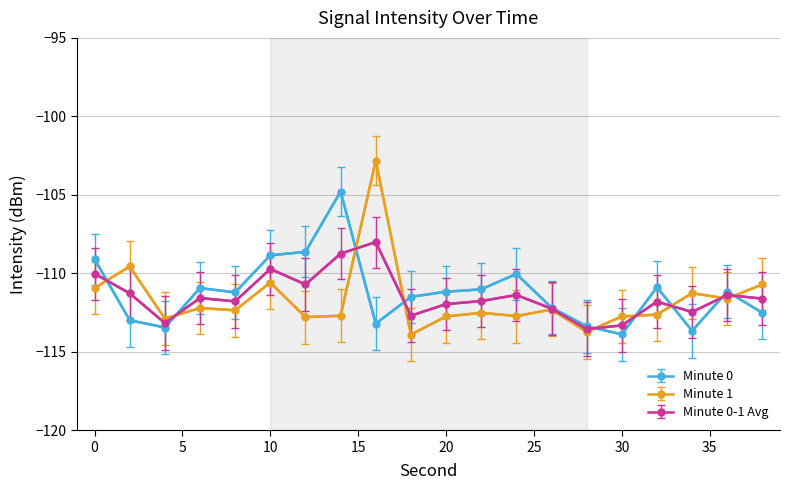

What is the minimum value for Minute 0-1 Avg?

-113.6